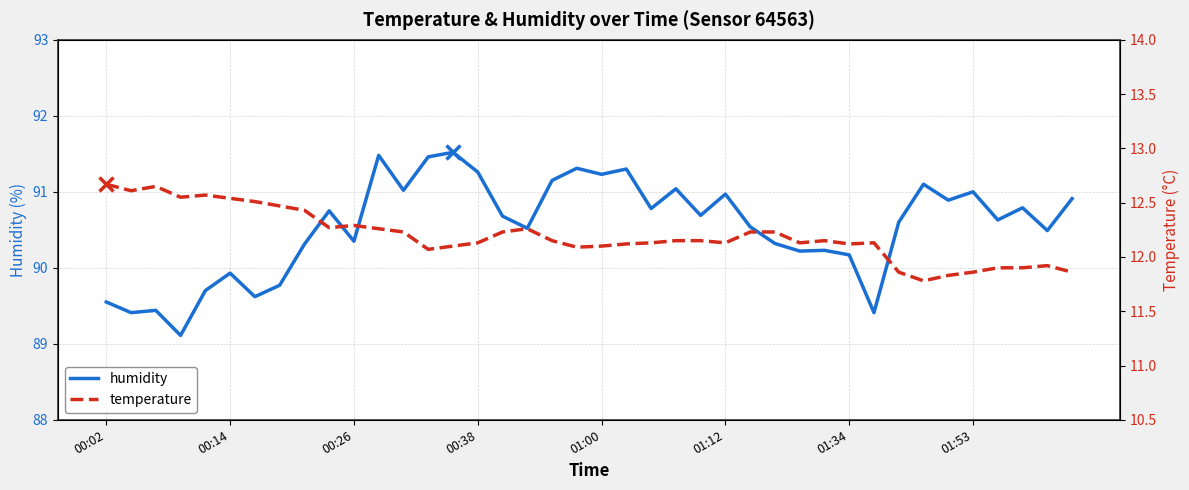

How many lines are shown in the chart?

2